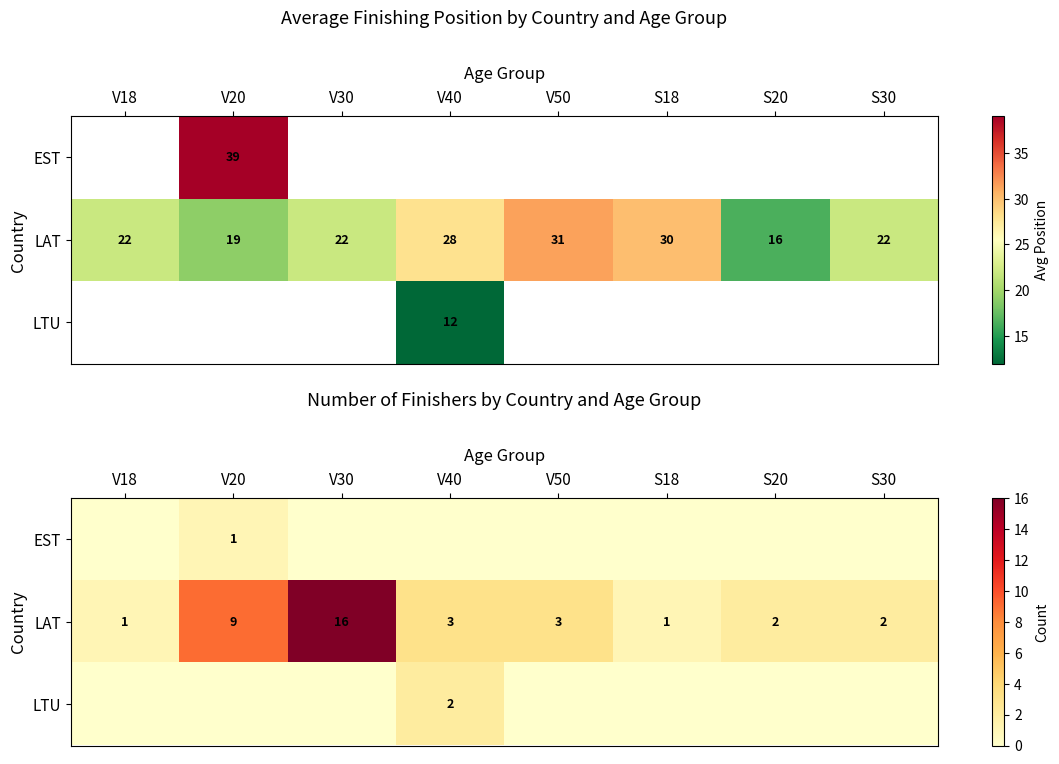

At which label does LAT first exceed 3?

V20